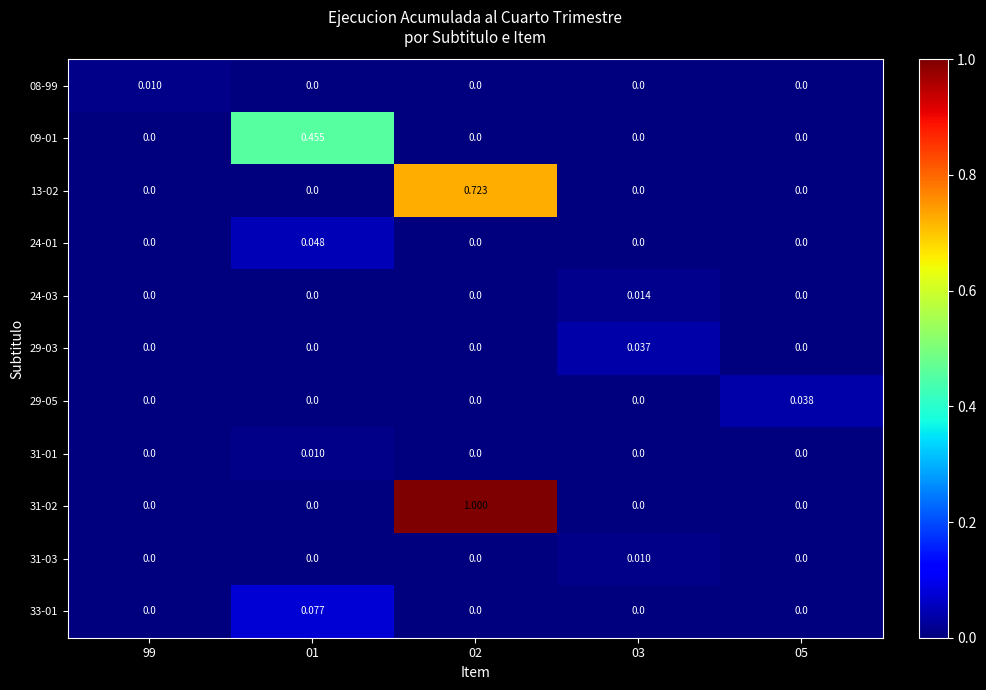

Is the value of 31-02 at 05 greater than the value of 29-03 at 03?

No